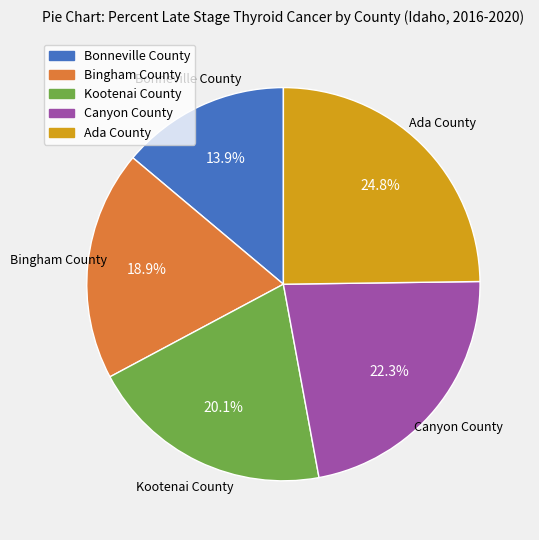

Rank the categories by value from highest to lowest.

Ada County, Canyon County, Kootenai County, Bingham County, Bonneville County